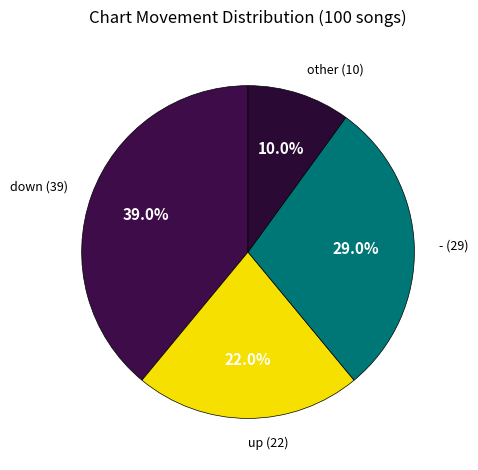

How many slices are in this pie chart?

4